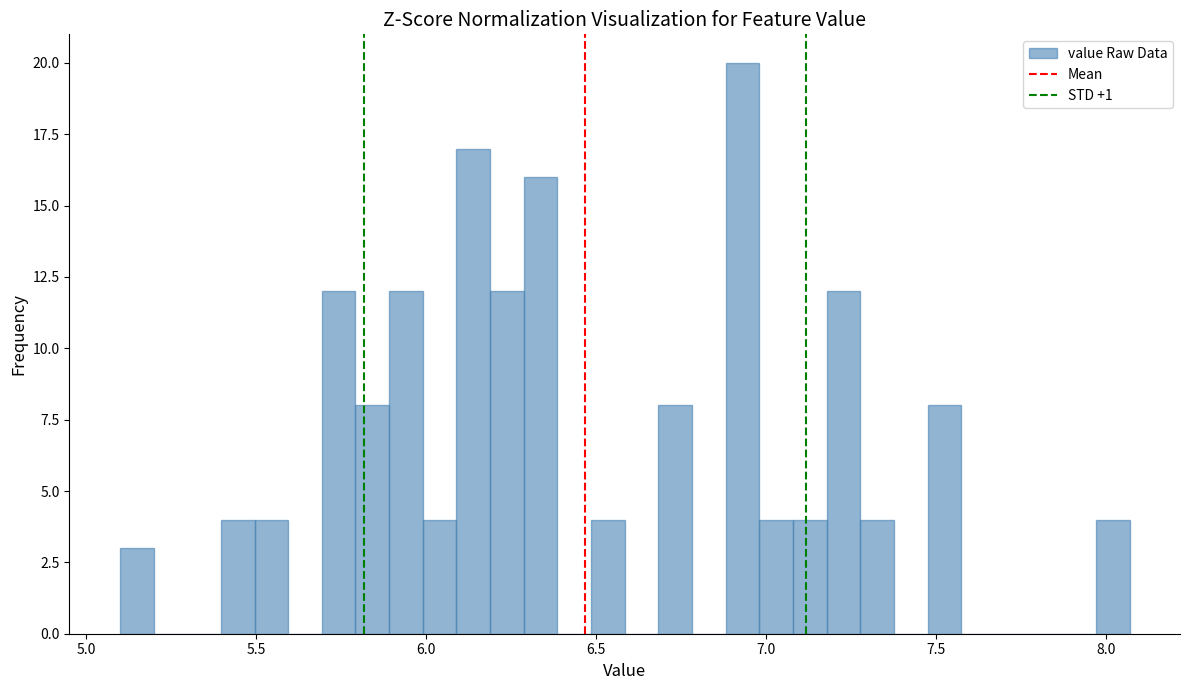

Read against the x-axis, roughly where is the centre of the tallest bar?

6.95